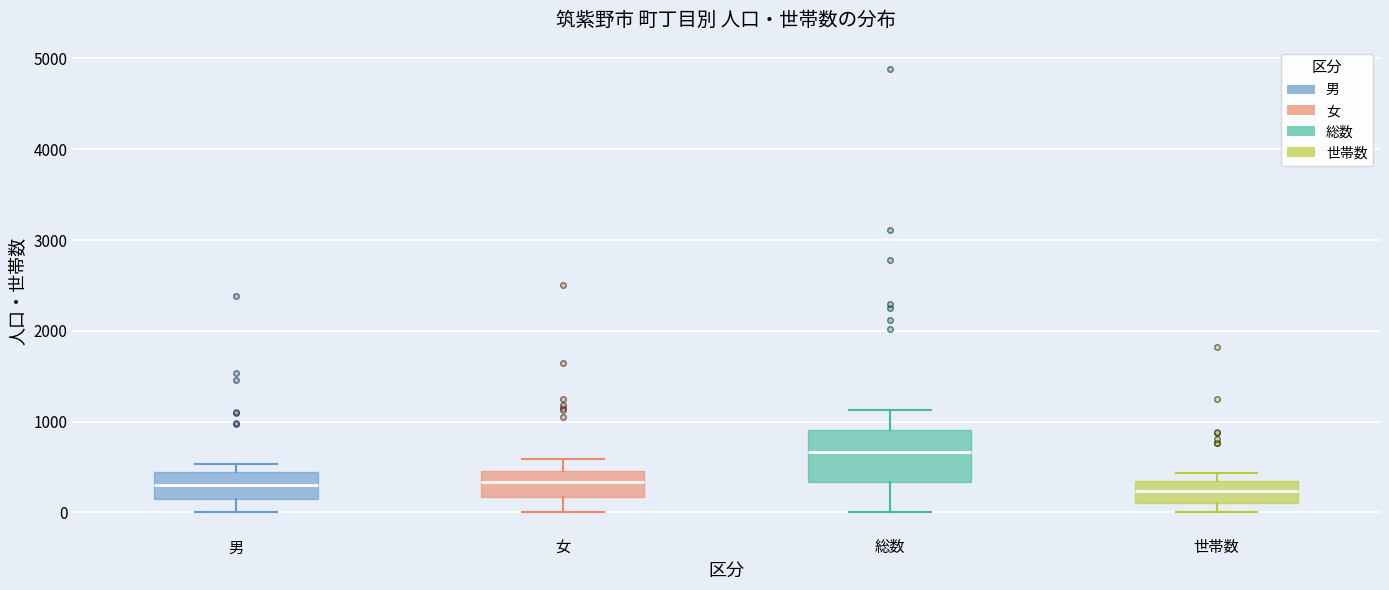

Where does the median line of the box for 女 sit on the y-axis? The values are not printed on the chart, so give them approximately, as read against the axis.

300